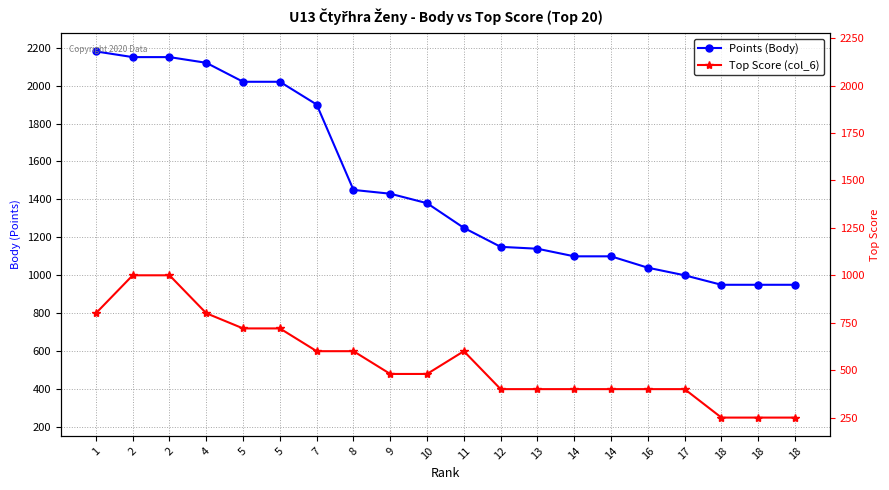

What are all the series names shown in the legend?

Points (Body), Top Score (col_6)